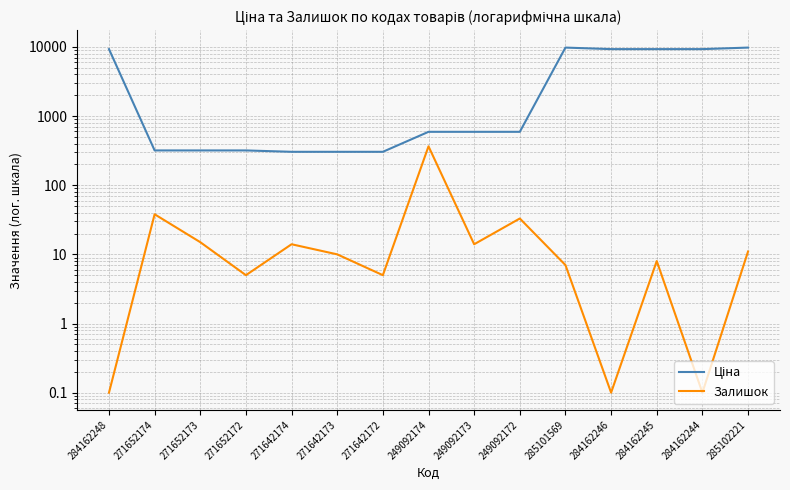

What is the approximate value of Залишок at 271642172?

5.0